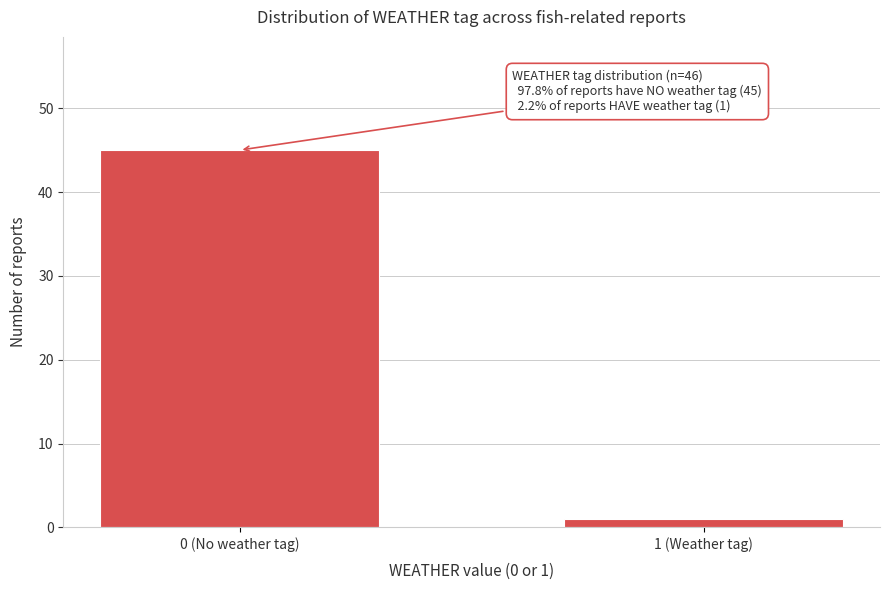

Reading right to left, extract all data points from this chart.

1 (Weather tag)=1	0 (No weather tag)=45